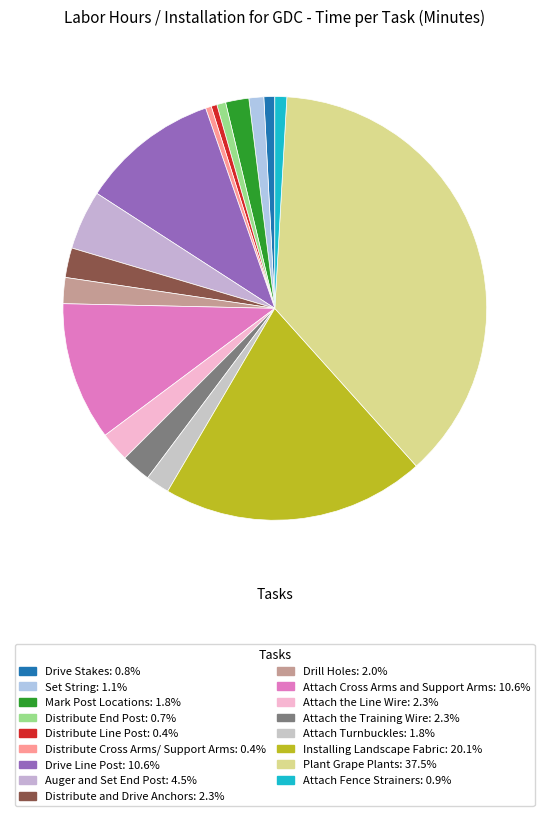

True or false: Drive Stakes accounts for 8% of the total.

False